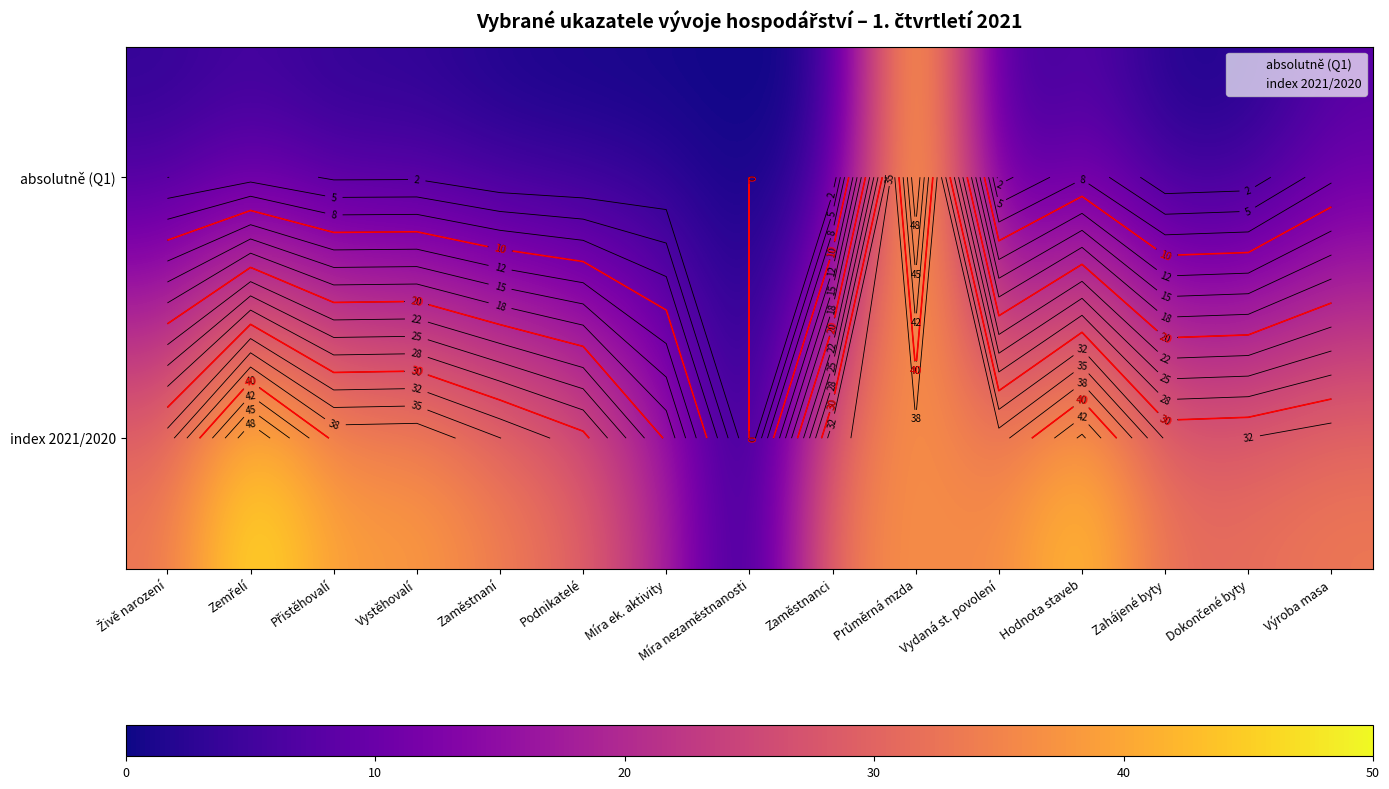

At how many categories does at least one series exceed 27?

13